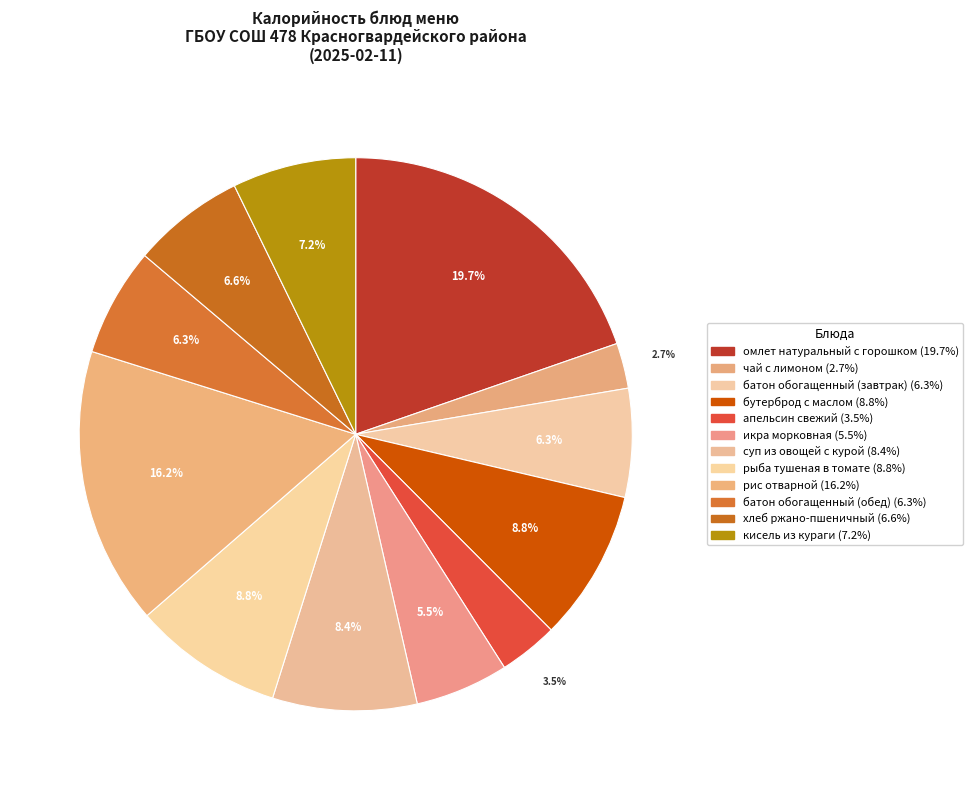

Count the number of slices in the pie.

12